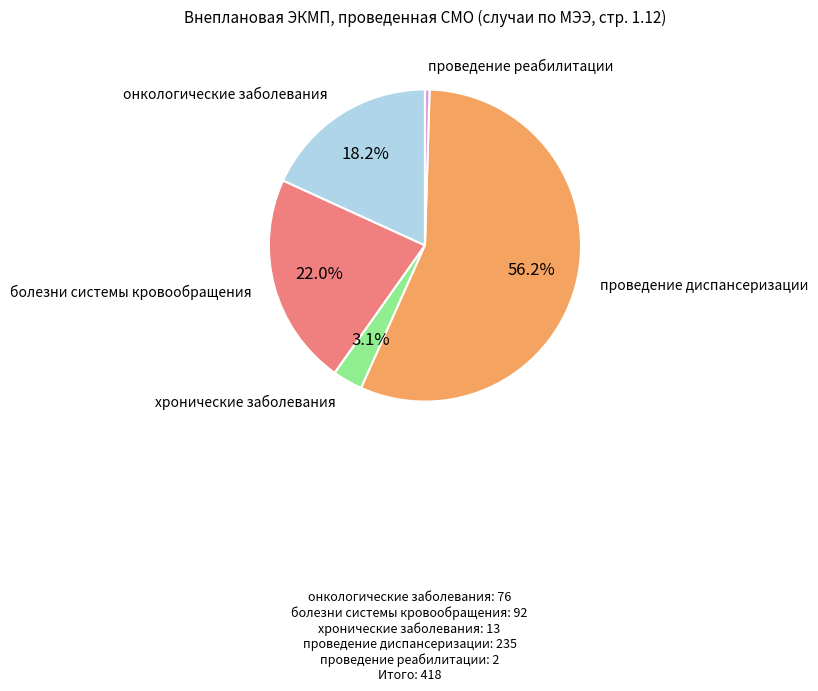

Is there a majority slice in this chart?

Yes